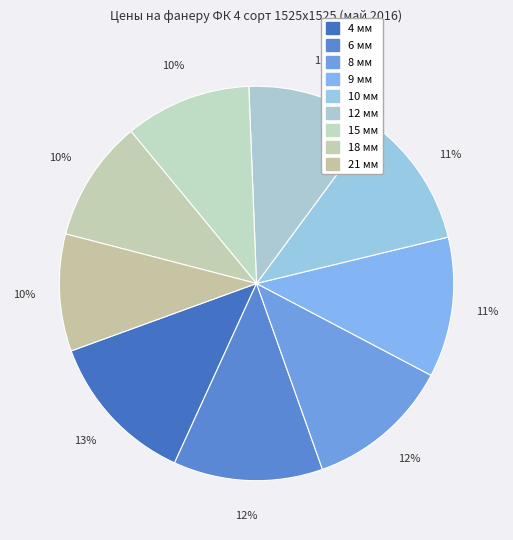

Which category has the biggest portion of the pie?

4 мм